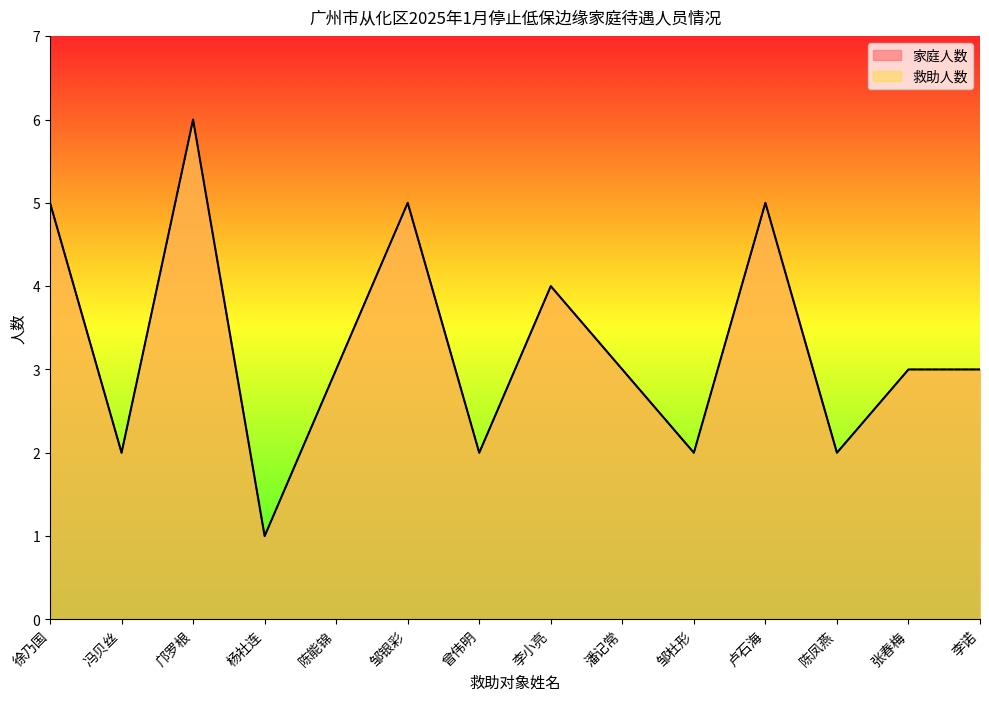

How many series are shown in this chart?

2